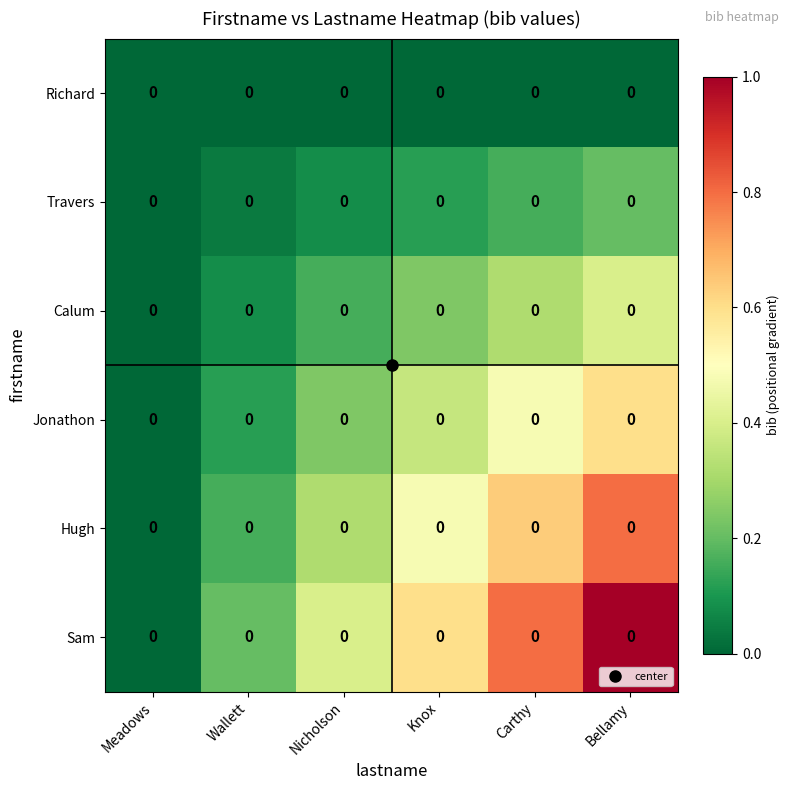

Which series has the largest total across all categories?

Sam